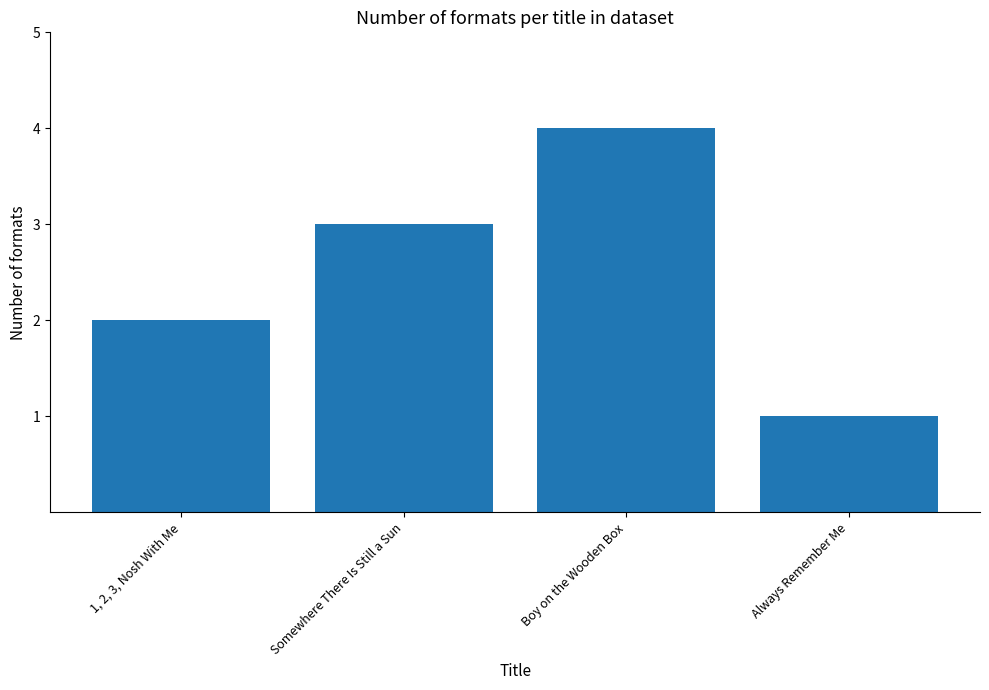

Reading left to right, what are all the values shown in this chart?

1, 2, 3, Nosh With Me=2	Somewhere There Is Still a Sun=3	Boy on the Wooden Box=4	Always Remember Me=1